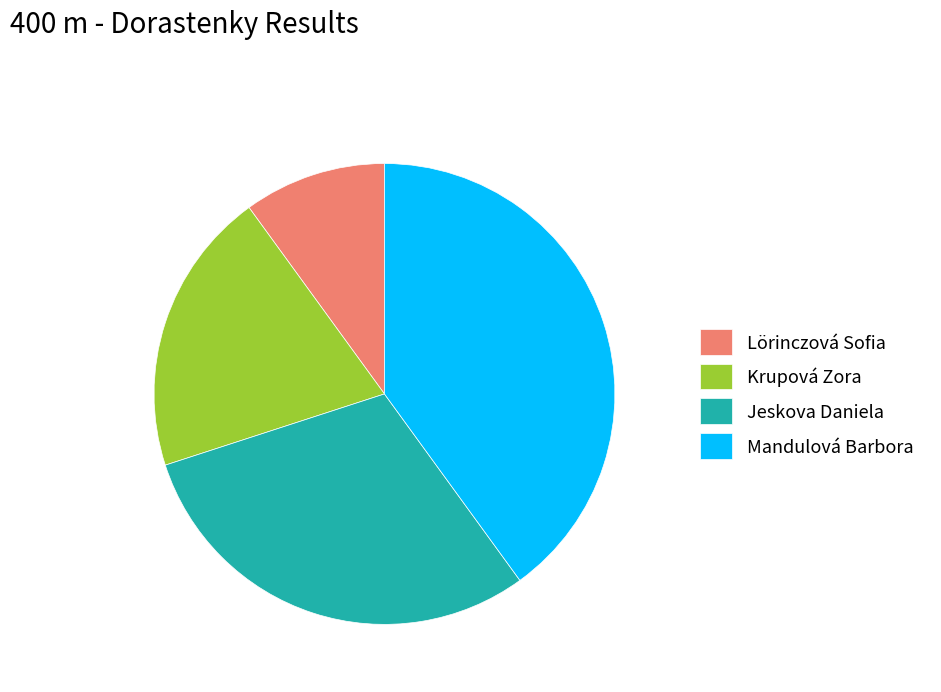

The Mandulová Barbora slice represents 28% of the pie. True or false?

False